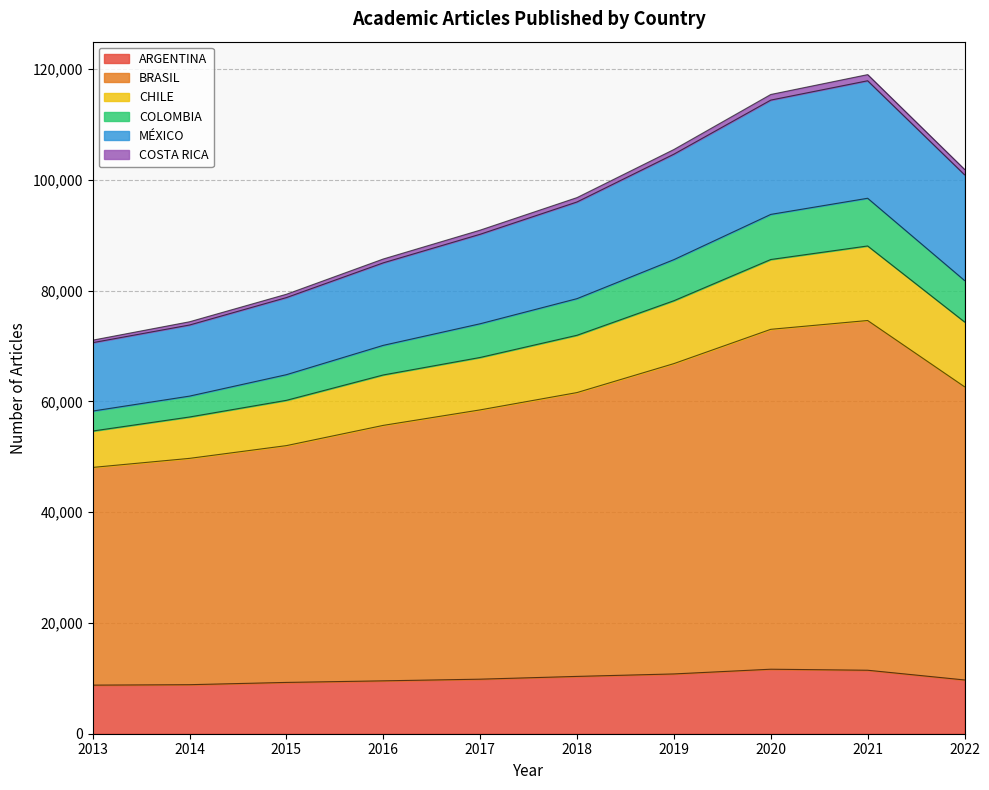

What is the highest value of the ARGENTINA series?

11647